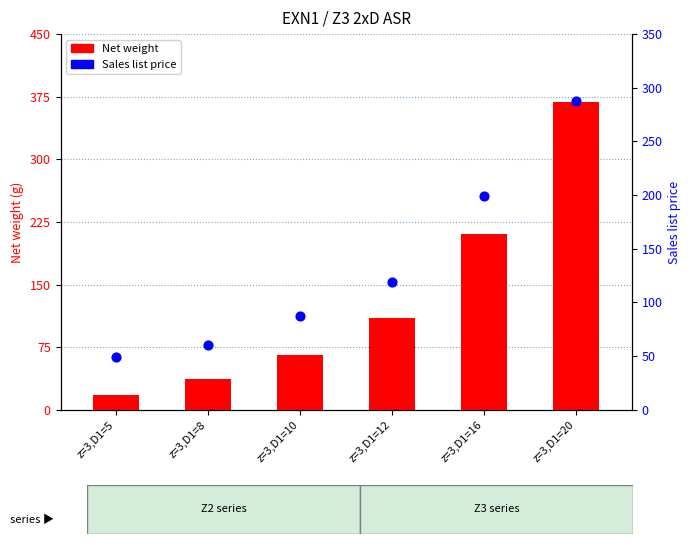

What are all the series names shown in the legend?

Net weight, Sales list price